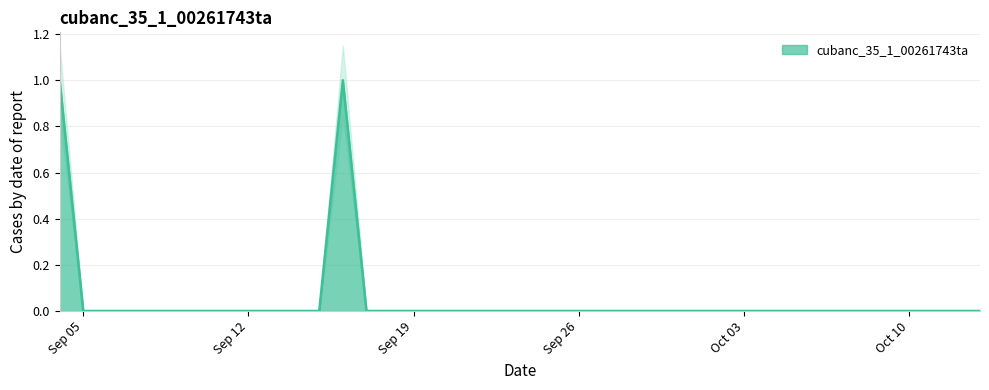

What is the label of the 13th point from the right?

2022-10-01